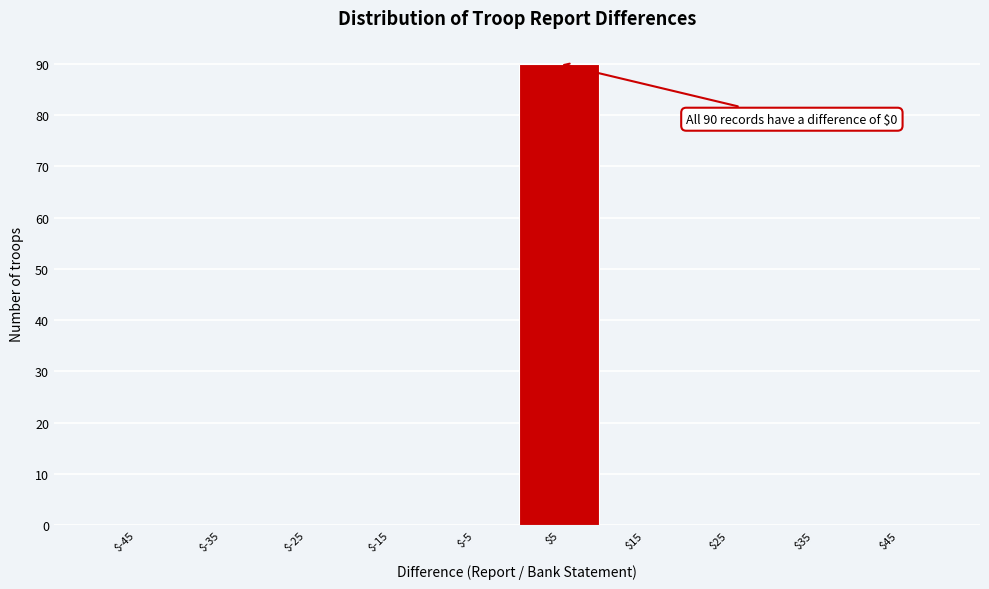

Which range on the x-axis has the tallest bar?

0 to 10